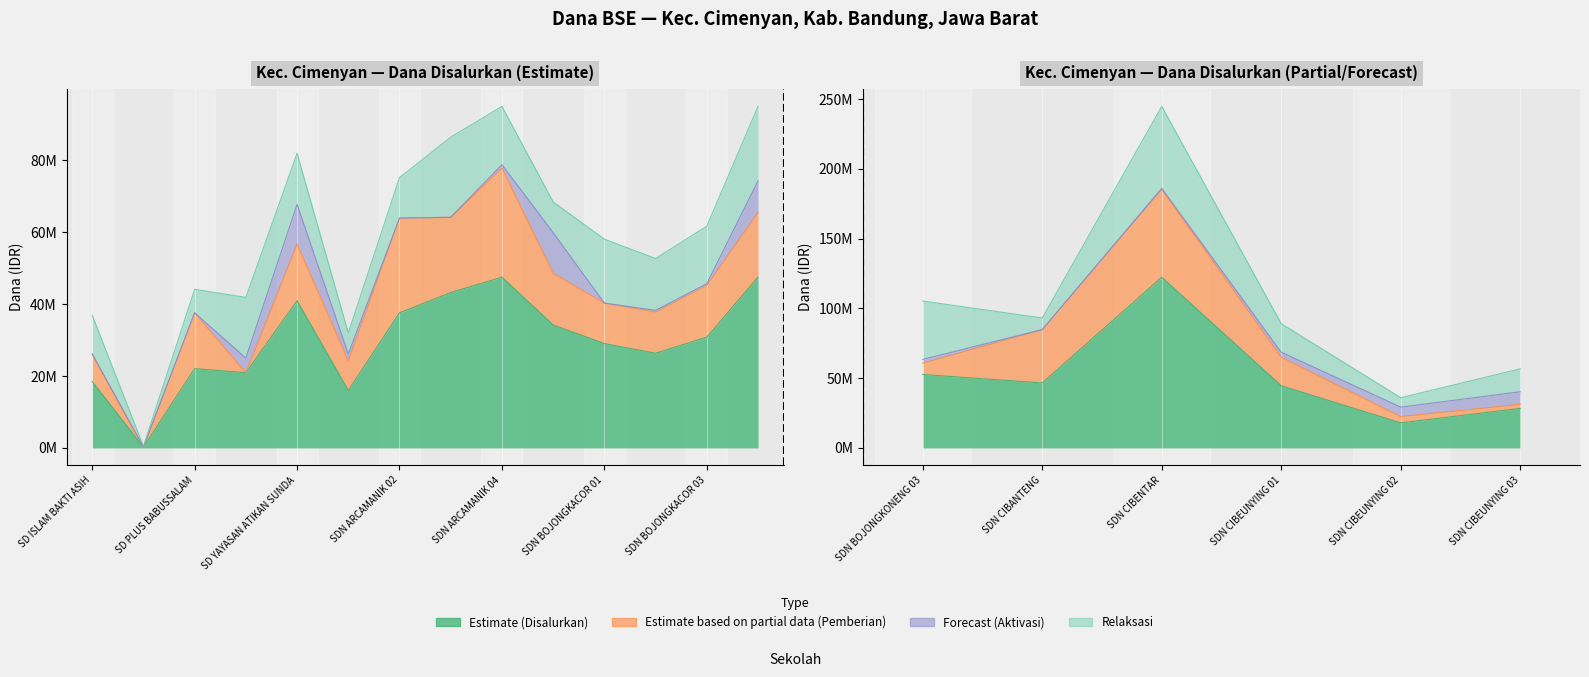

Where does the Pemberian Relaksasi series first go above 15975000?

SD TAZKIYA